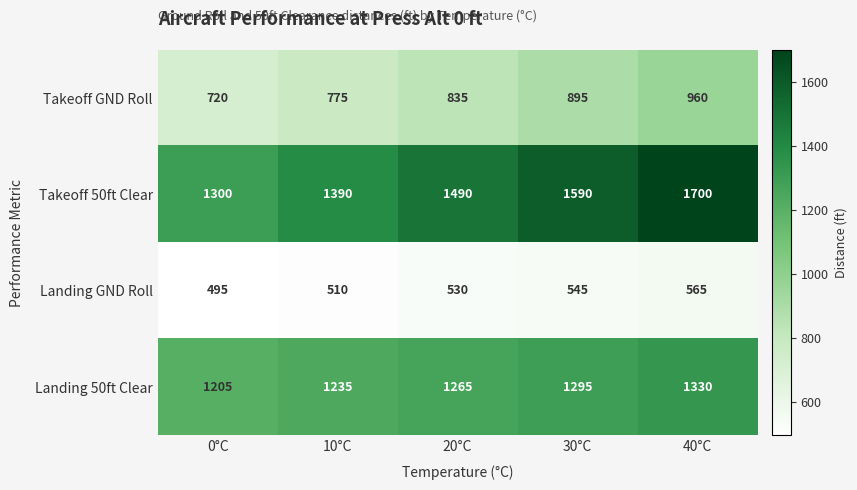

True or false: Landing GND Roll has a value of 565 at 40°C.

True